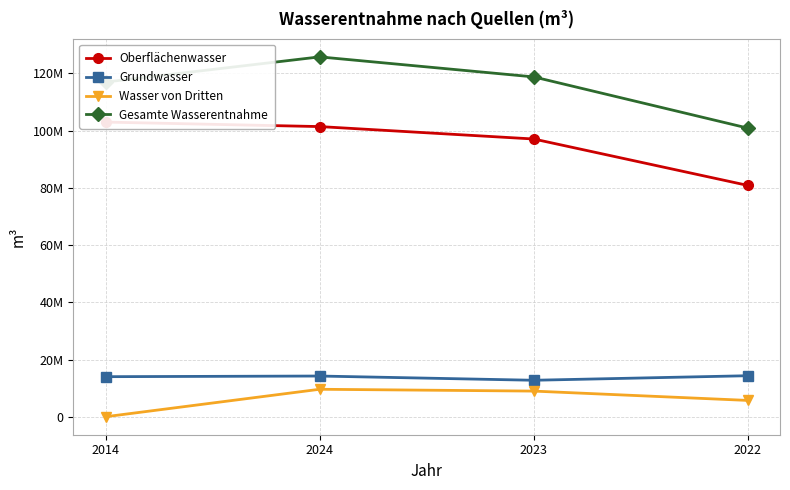

At which label is Wasser von Dritten closest to 4800198?

2022